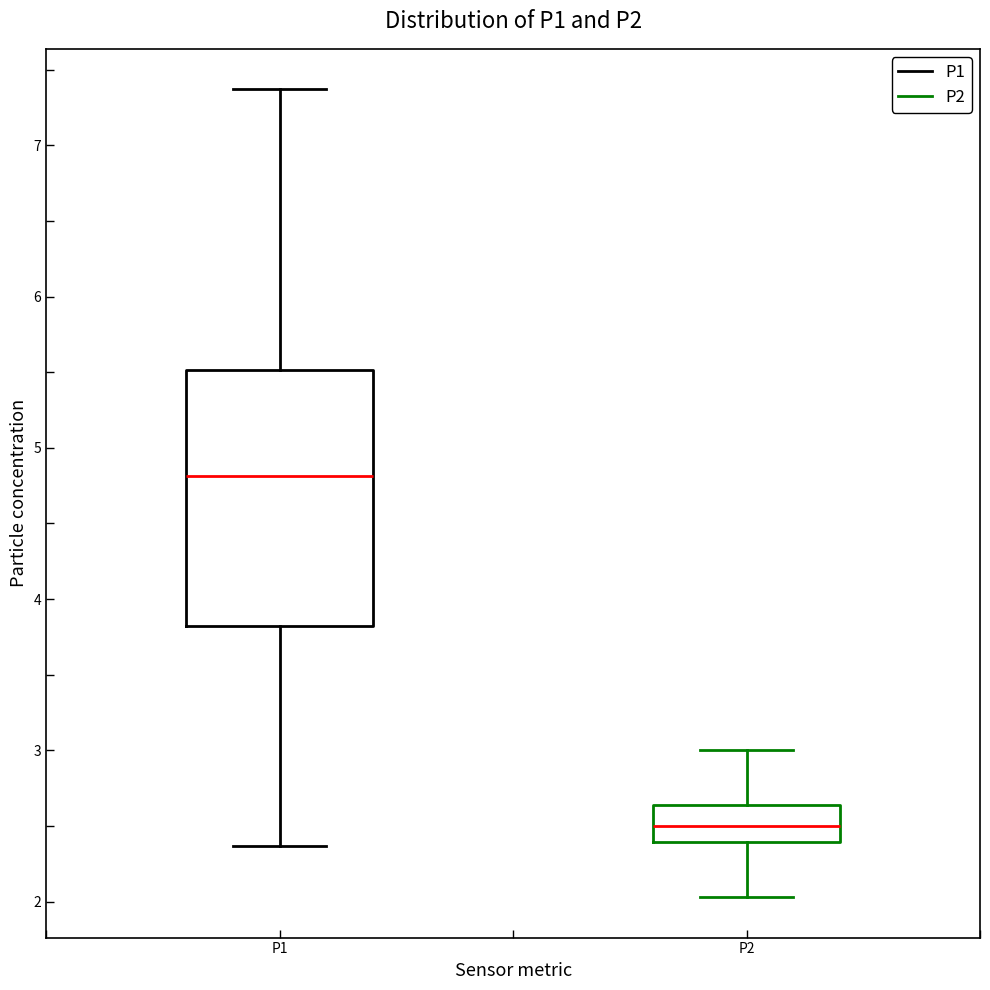

Which box is the tallest, from its lower edge to its upper edge?

P1